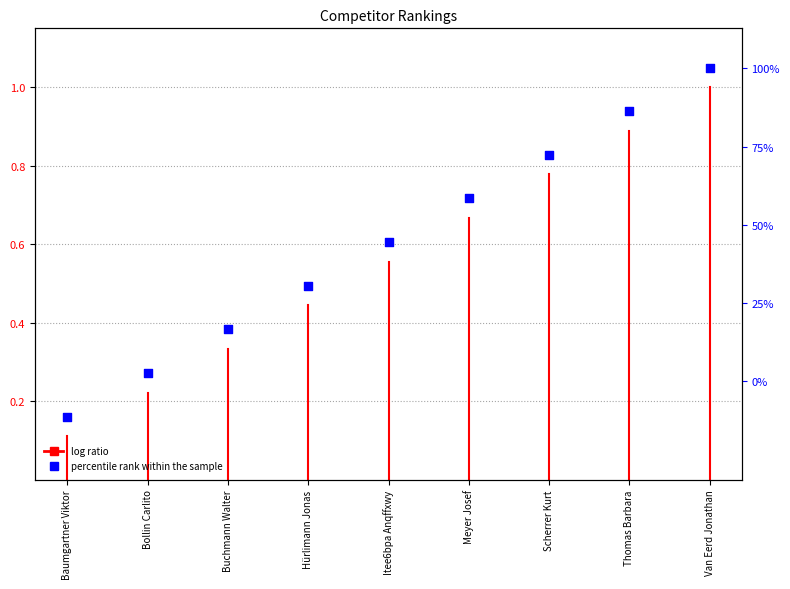

What is the change in value from Bollin Carlito to Meyer Josef?

+0.4